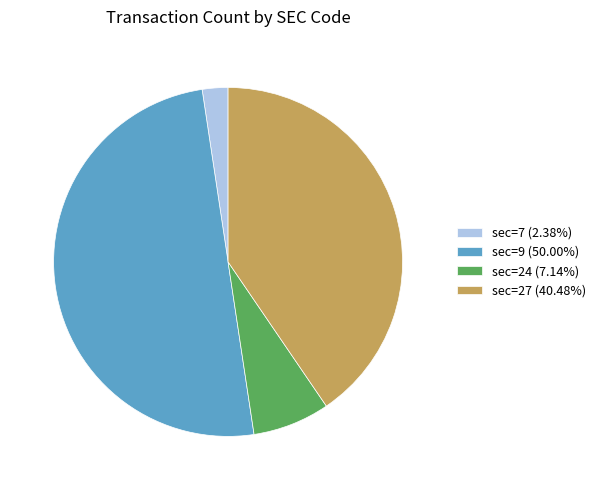

Approximately how many times larger is the value at sec=24 compared to sec=7?

3.0